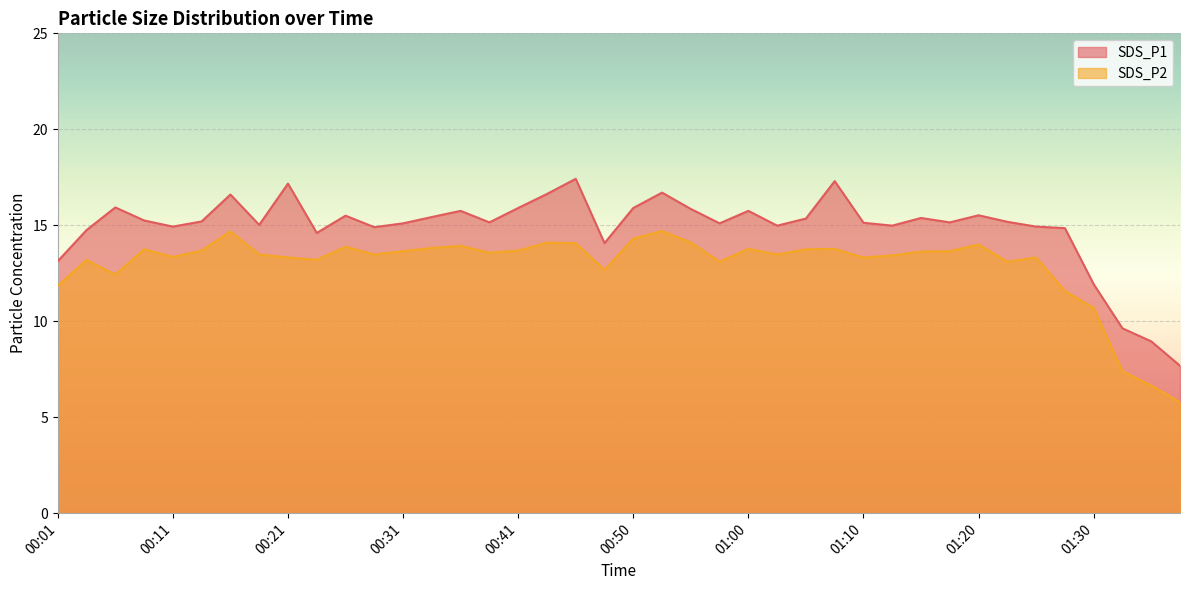

True or false: SDS_P2 has more than 2 interior local peaks.

True